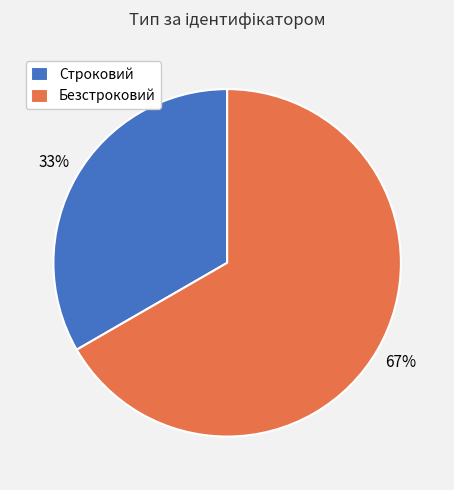

Which slice represents more than half of the pie?

Безстроковий